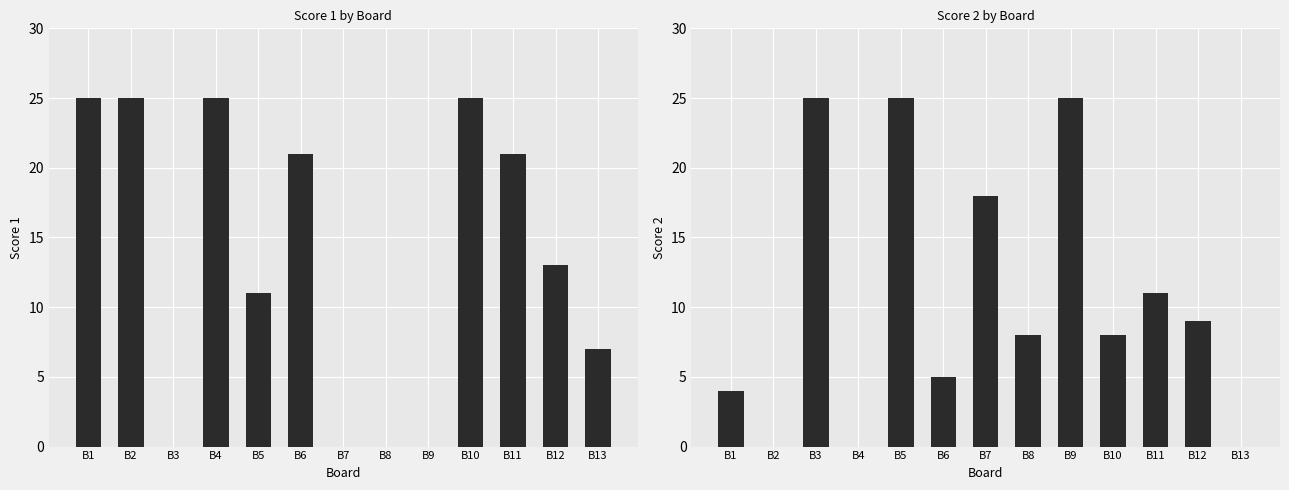

At B10, list the series in order from smallest to largest.

Score 2, Score 1